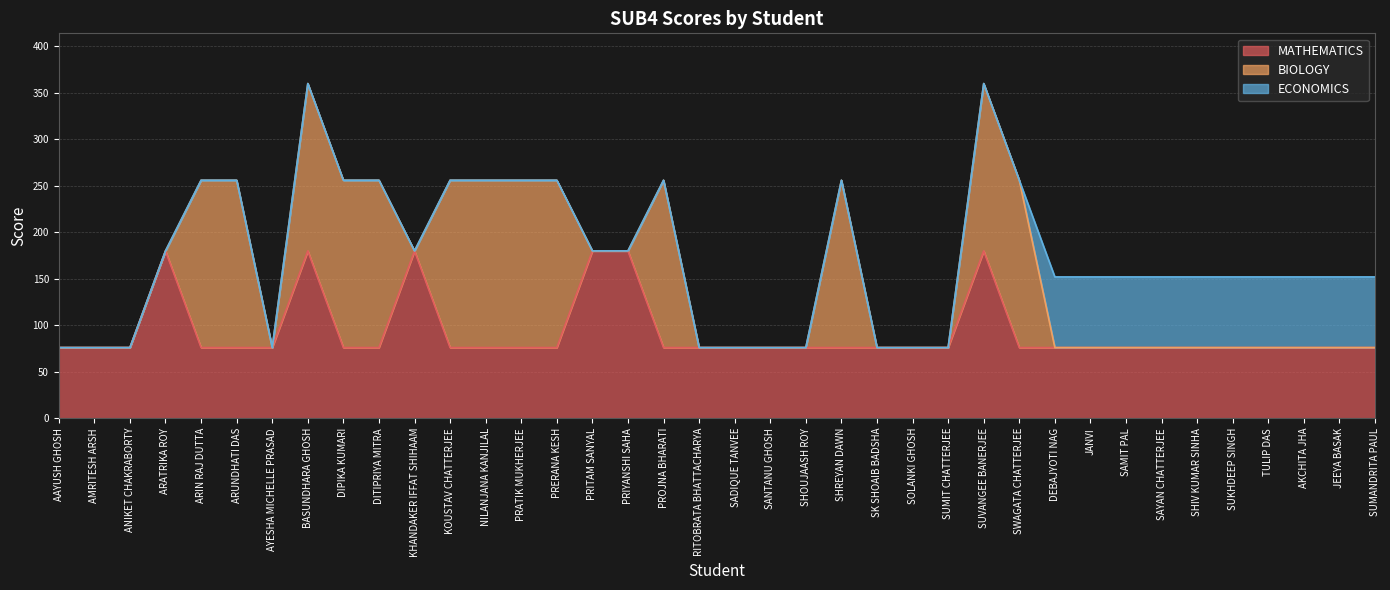

What is the sum of all BIOLOGY values?

2340